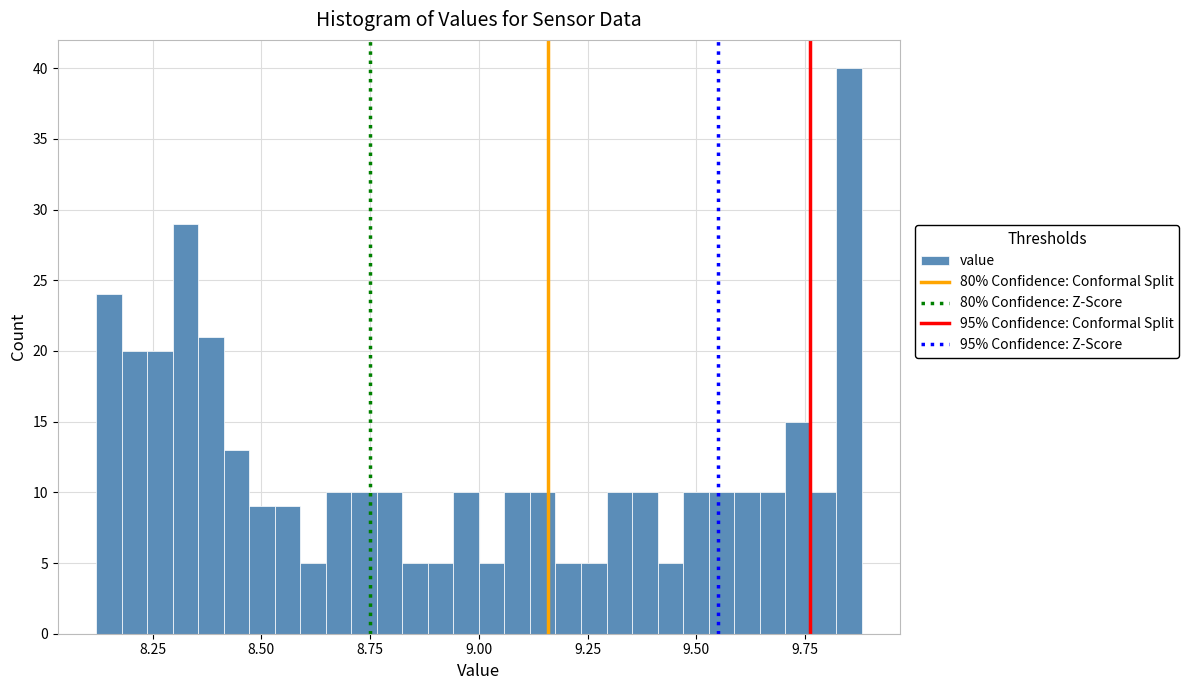

Read against the x-axis, roughly where is the centre of the tallest bar?

9.85